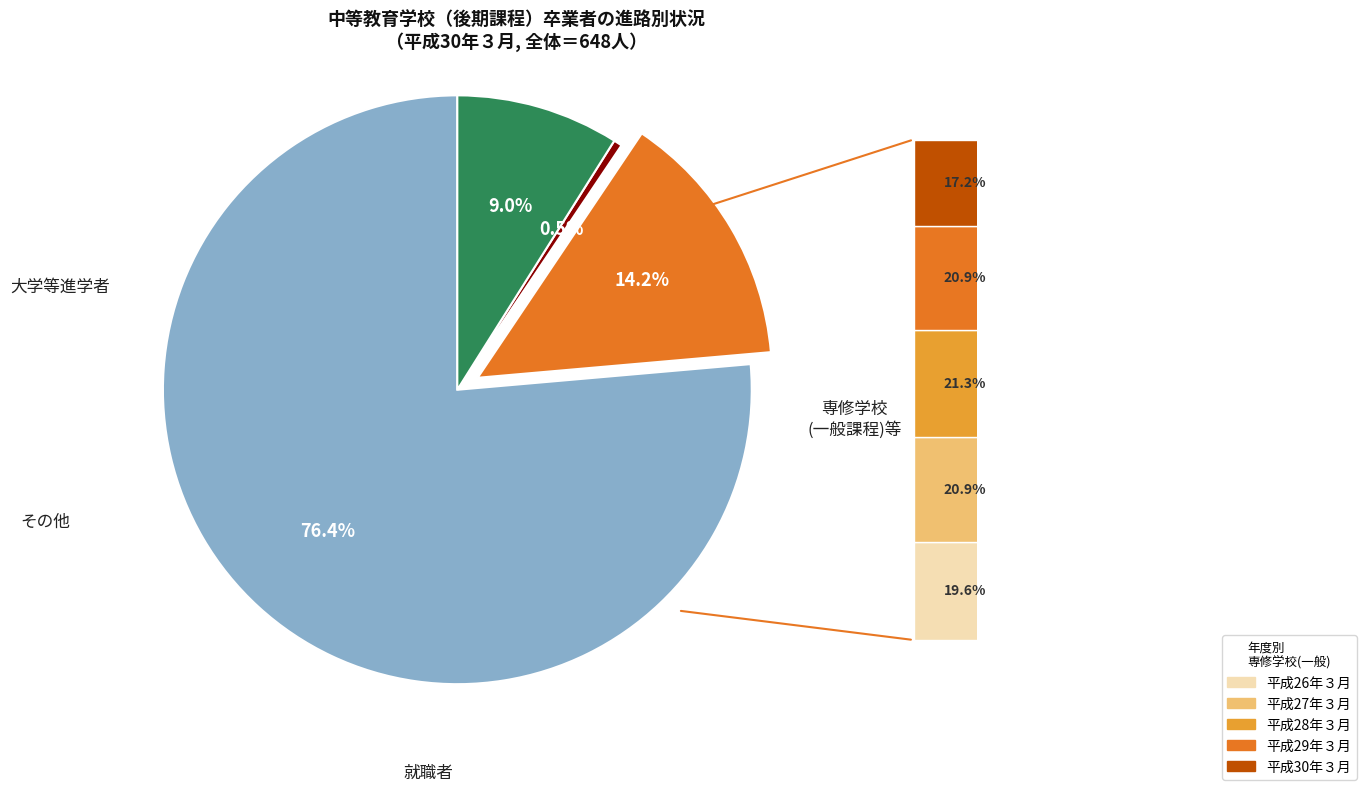

Is there any slice that represents more than half of the pie?

Yes